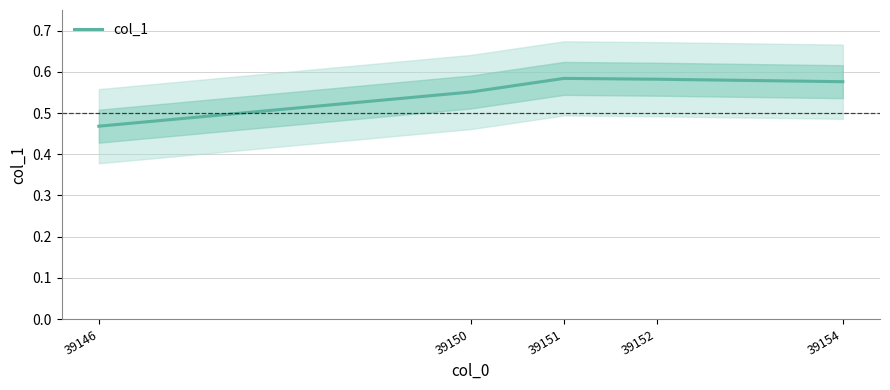

True or false: there are more than 0 points higher than both neighbors.

True